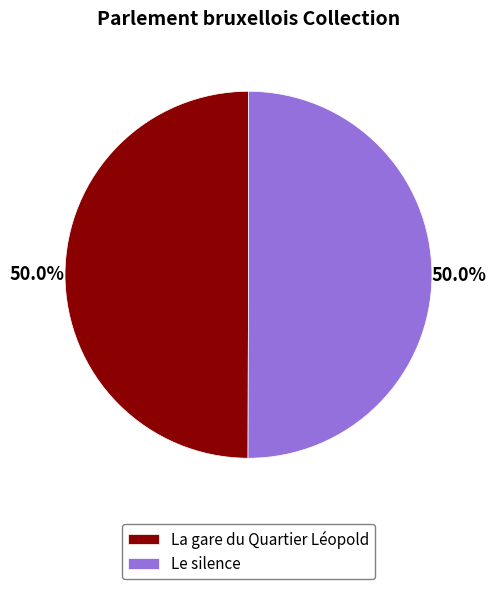

What is the ratio of the value at Le silence to the value at La gare du Quartier Léopold?

1.0